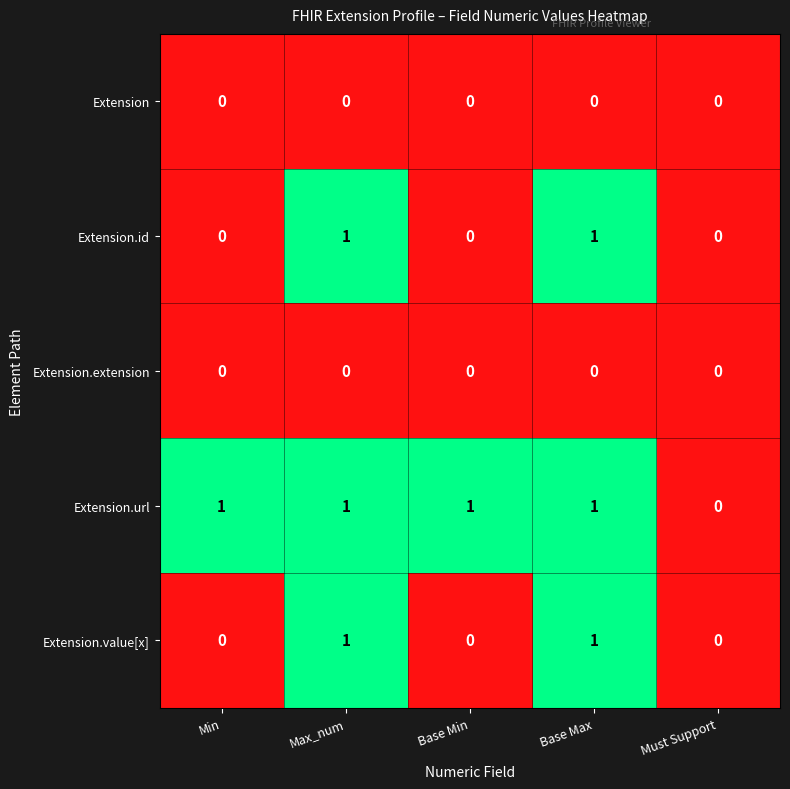

At which label is Extension.url closest to 0?

Must Support